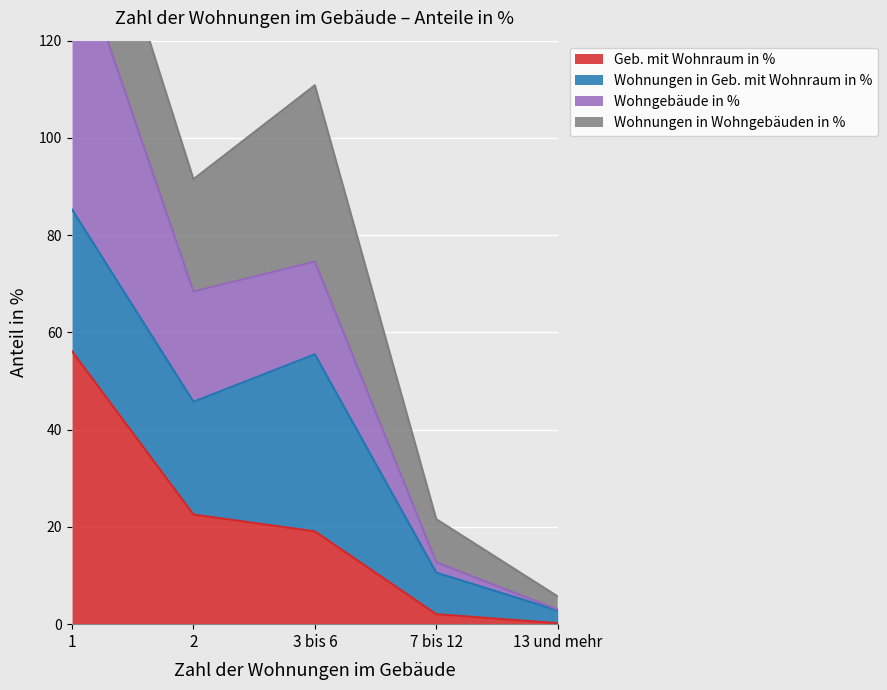

What is the value of the Geb. mit Wohnraum in % point at the 2nd from the left?

22.5